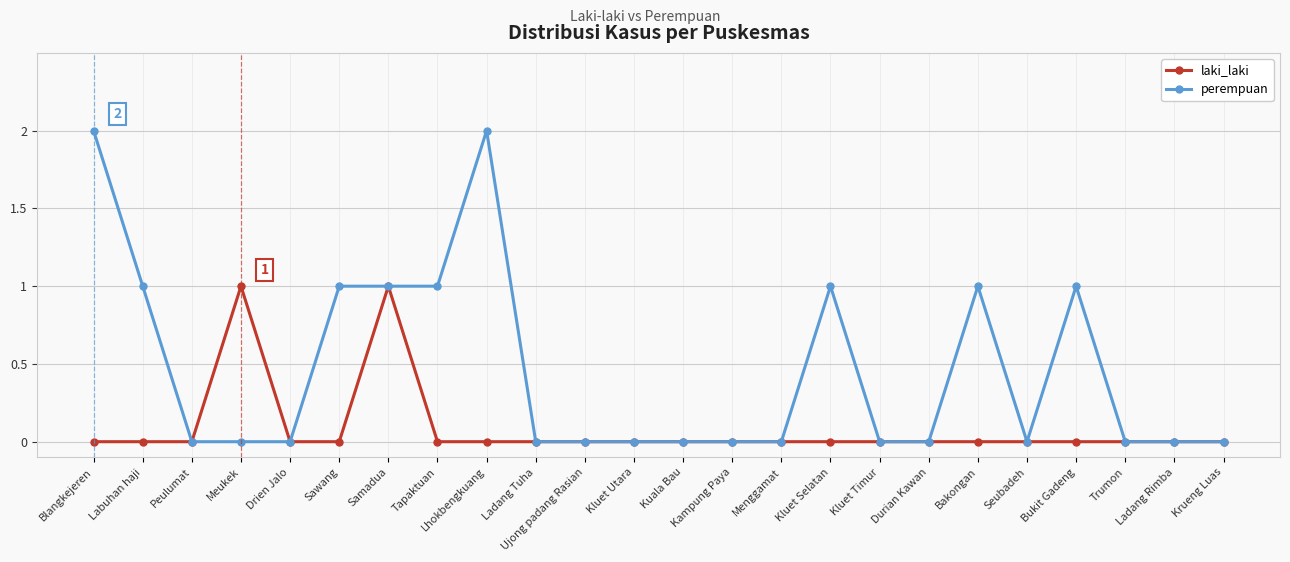

What position from the left is Krueng Luas?

24